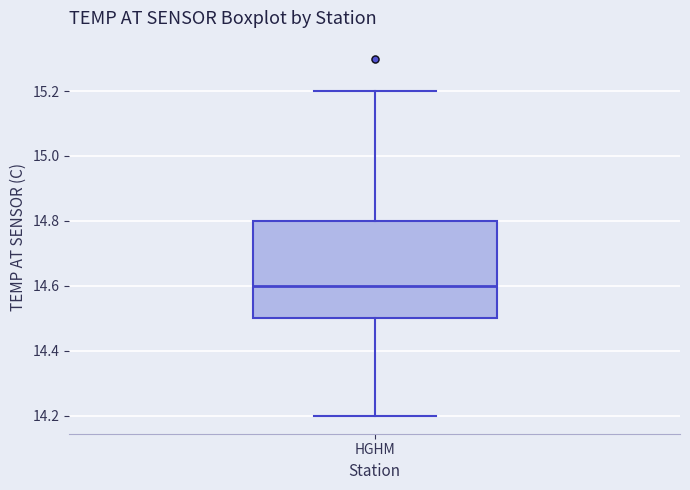

Transcribe this box plot: give where the median line is, the range the box spans, and where the two whiskers end, as read against the y-axis. The values are not printed on the chart, so give them approximately, as read against the axis.

median 14.6, box 14.5 to 14.8, whiskers 14.2 to 15.2